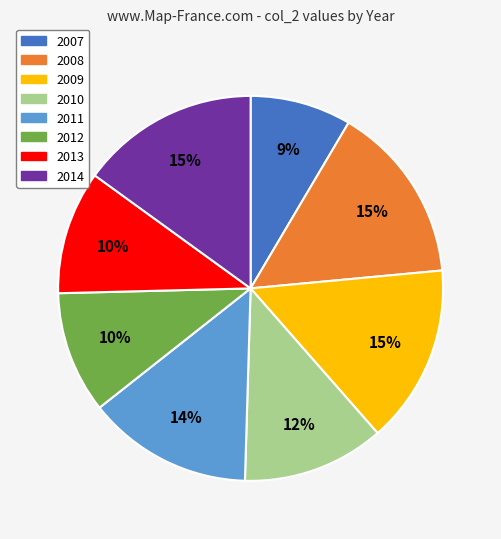

To the nearest percent, what portion does 2009 represent?

15%